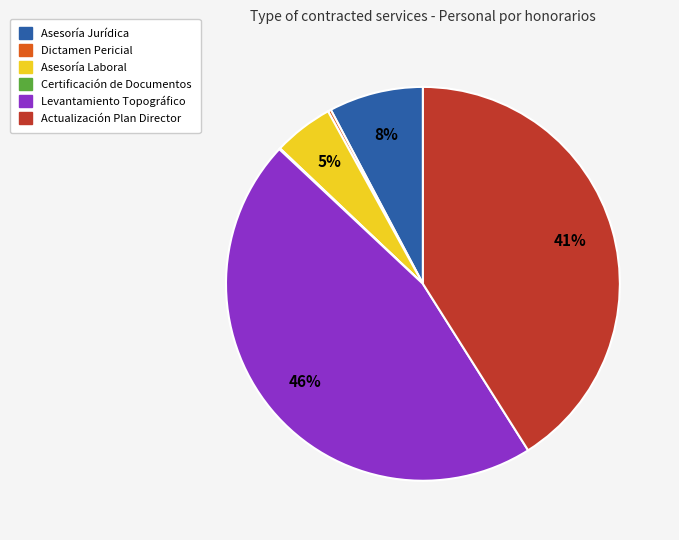

Do Actualización Plan Director and Asesoría Laboral together represent more than half of the pie?

No